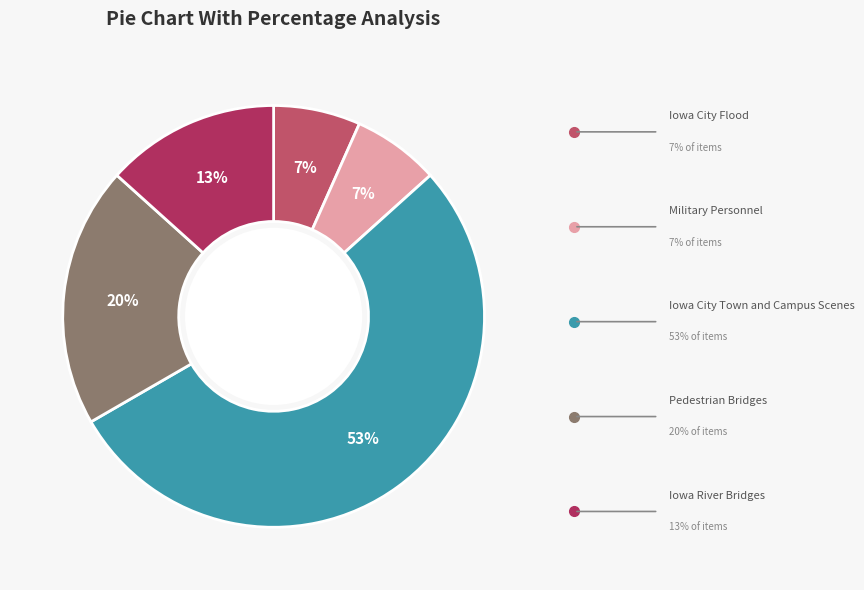

To the nearest percent, what is the average slice percentage?

20%